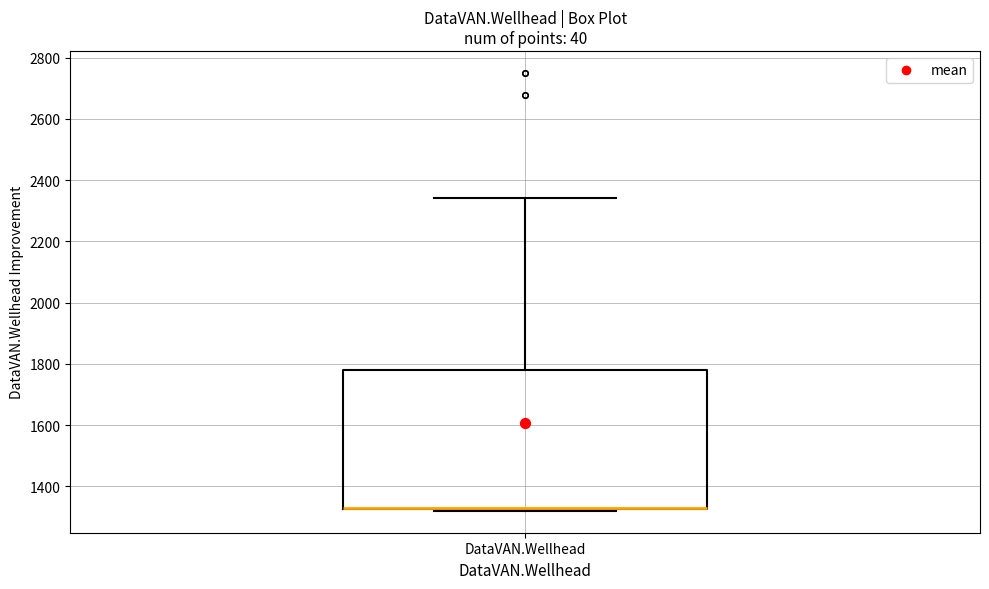

Where does the upper whisker of the box for DataVAN.Wellhead end on the y-axis? The values are not printed on the chart, so give them approximately, as read against the axis.

2340